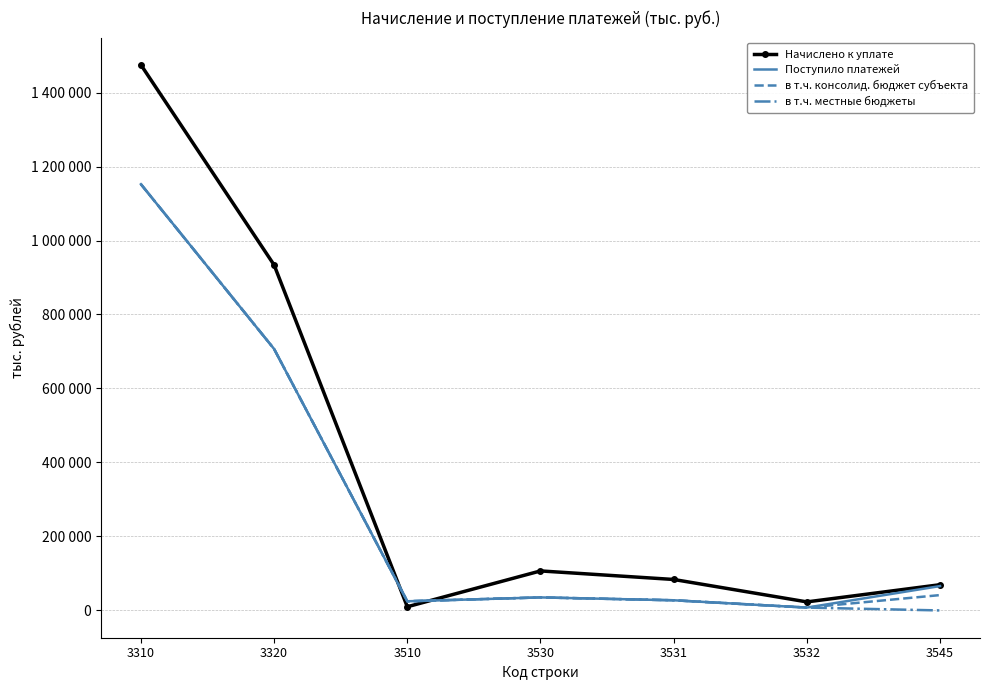

What is the difference between the в т.ч. консолид. бюджет субъекта values at 3530 and 3320?

671514